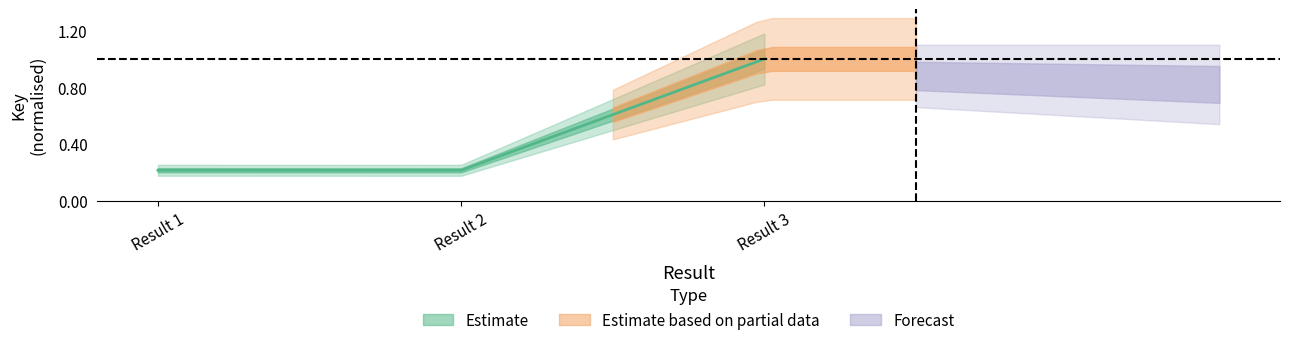

Reading right to left, extract all data points from this chart.

1.0	0.2	0.2